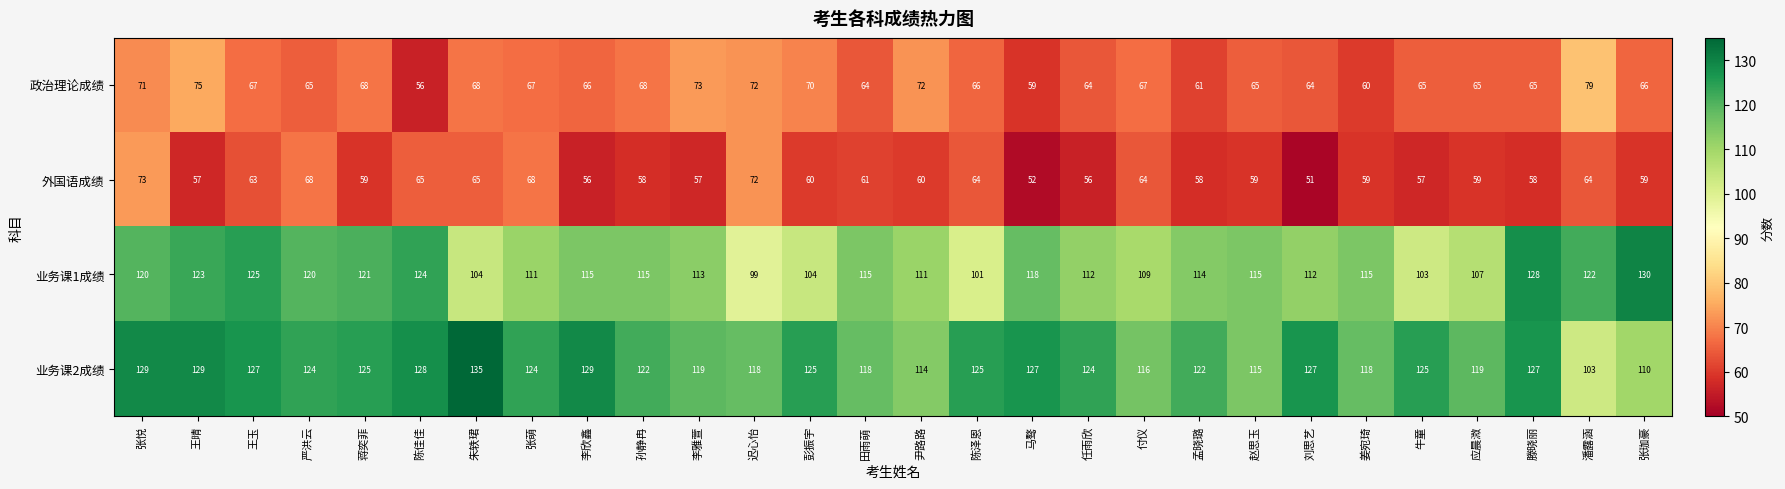

What is the difference between the highest and lowest values at 彭振宇?

65